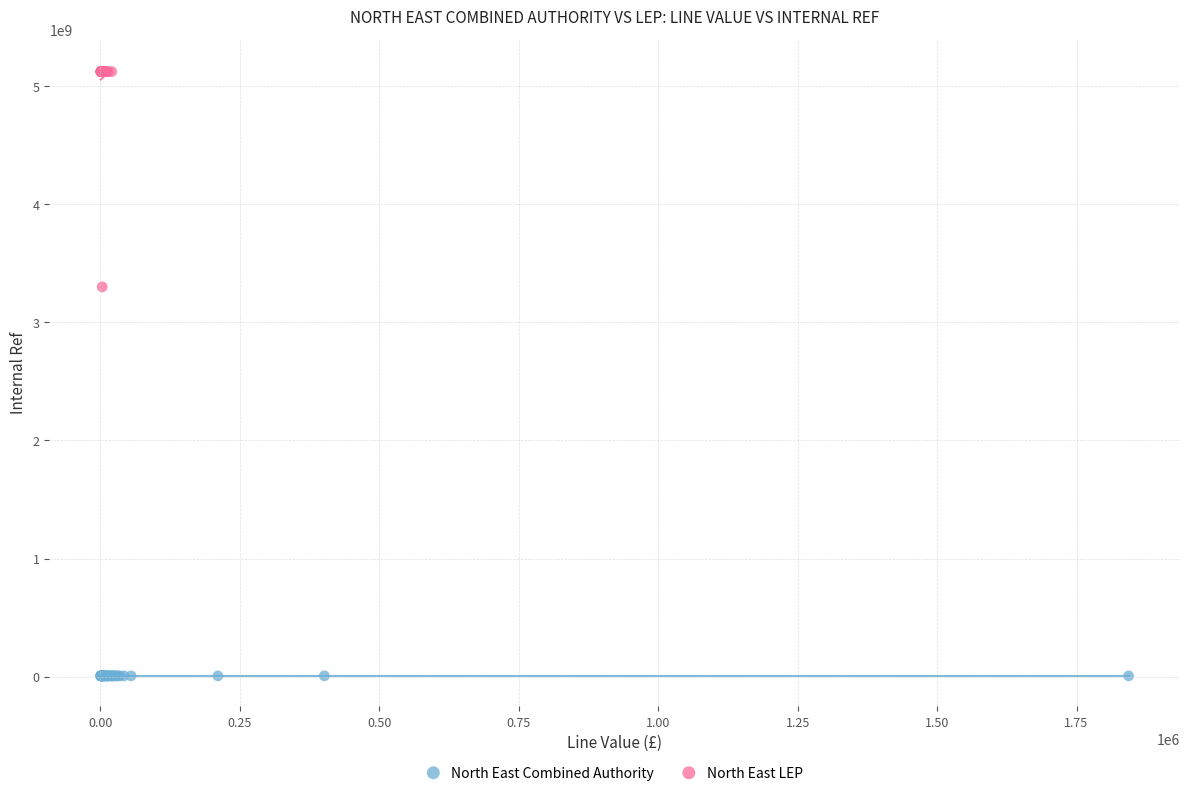

What are all the series names shown in the legend?

North East Combined Authority, North East LEP